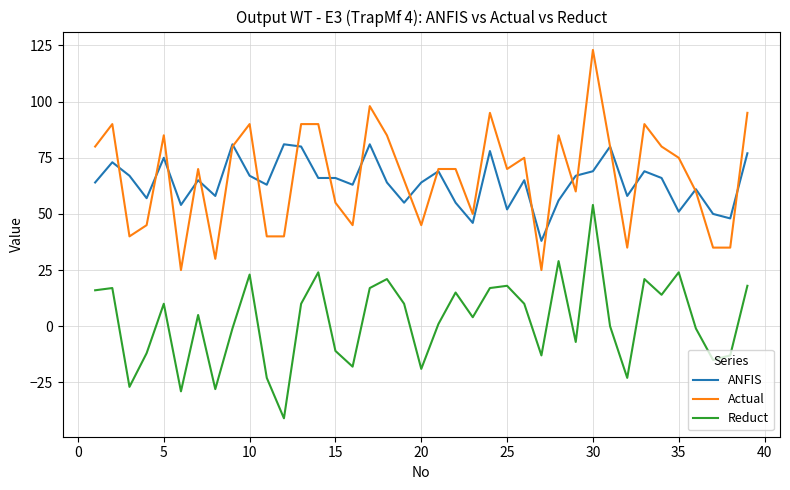

Which series has the largest range (max minus min)?

Actual